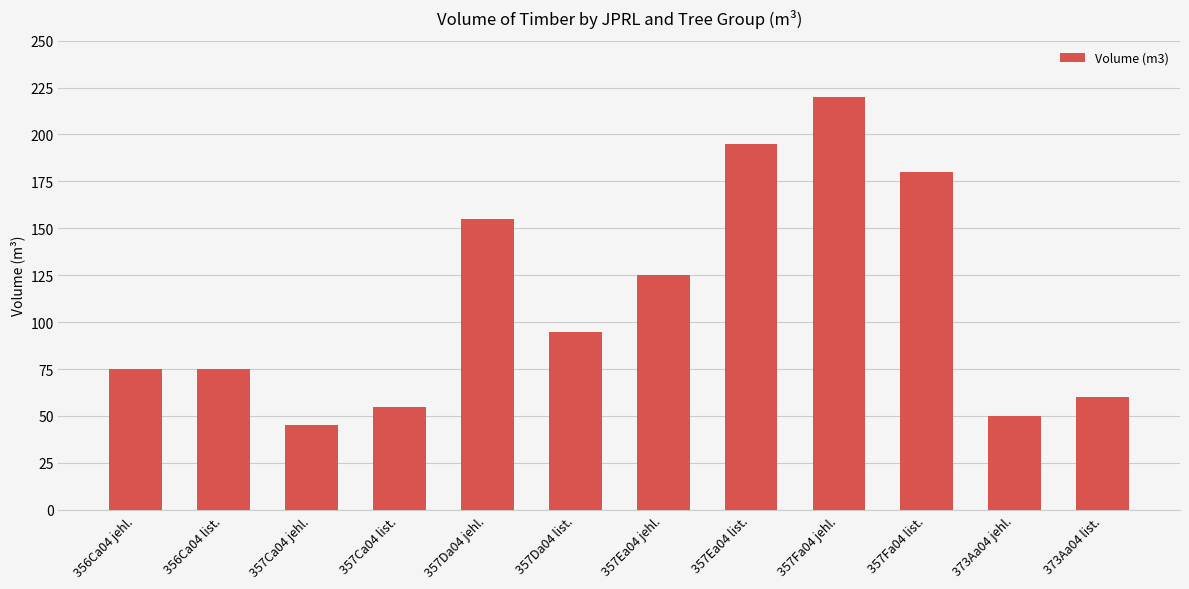

Reading left to right, what are all the values shown in this chart?

75	75	45	55	155	95	125	195	220	180	50	60